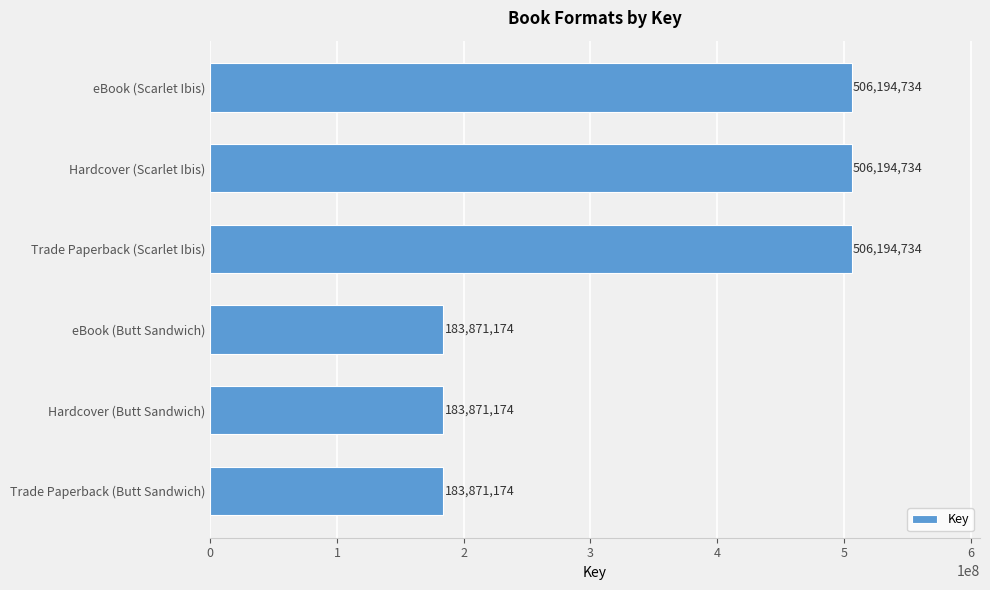

What is the minimum value shown in the chart?

183871174